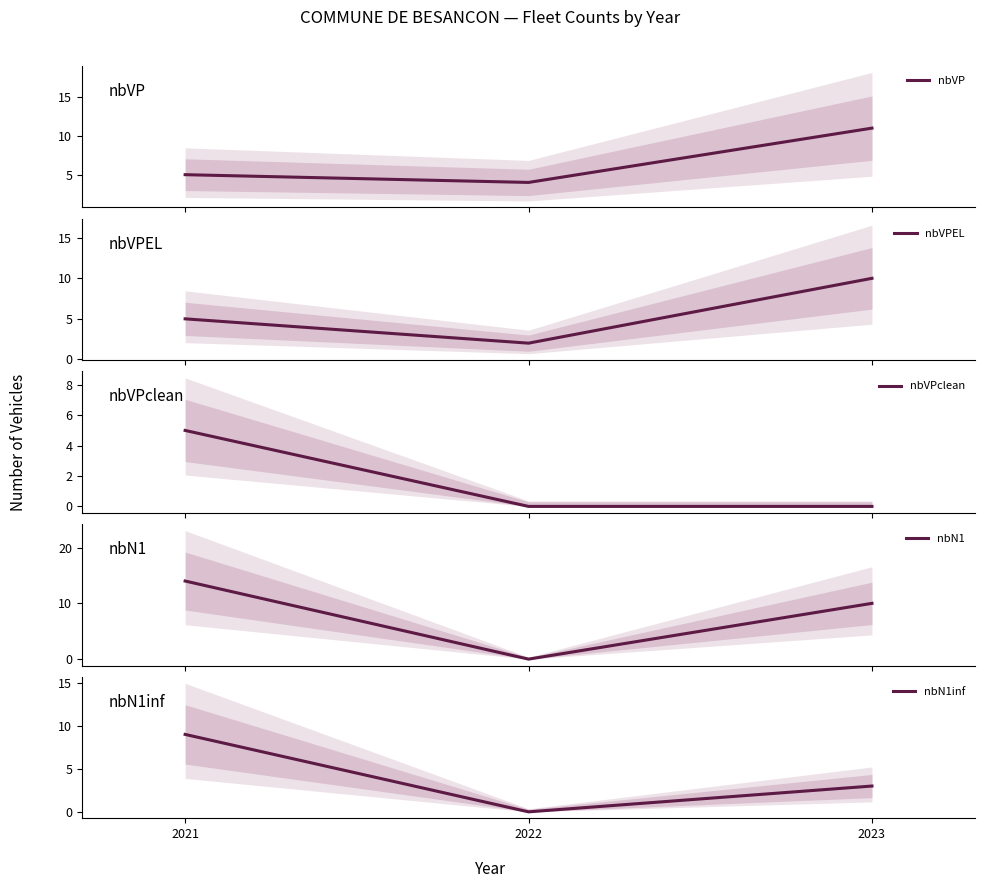

Which label corresponds to the largest value in the chart?

2021